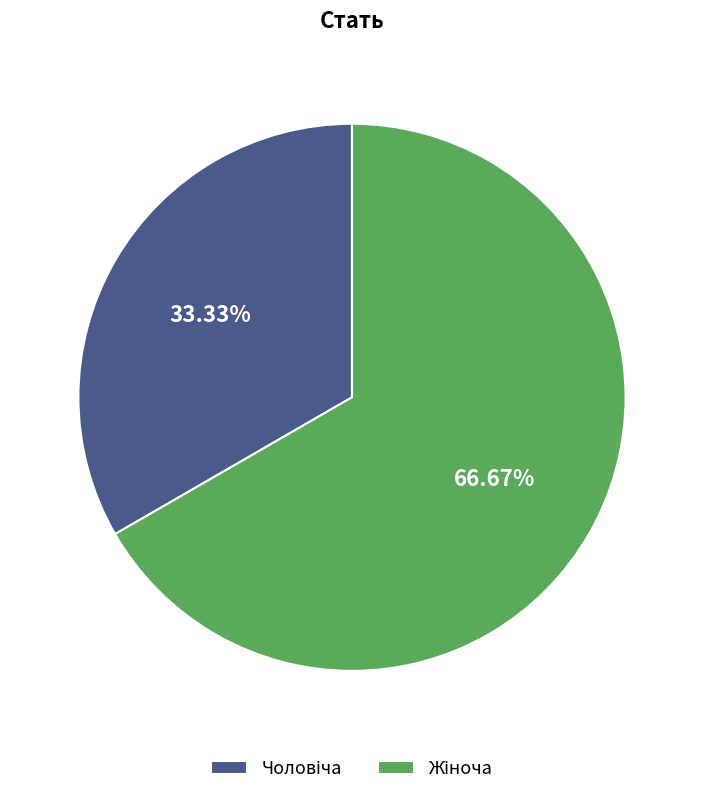

To the nearest percent, what is the difference between the largest and smallest slice percentages?

33%